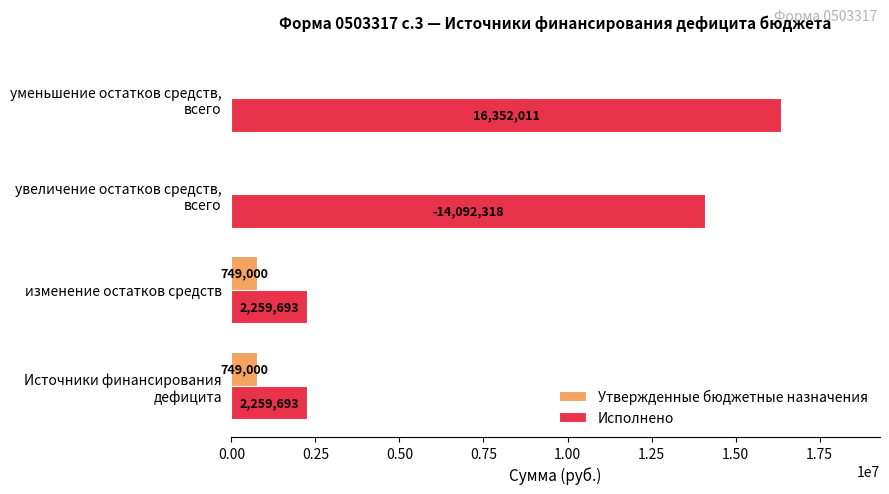

Which series has the largest total across all categories?

Исполнено